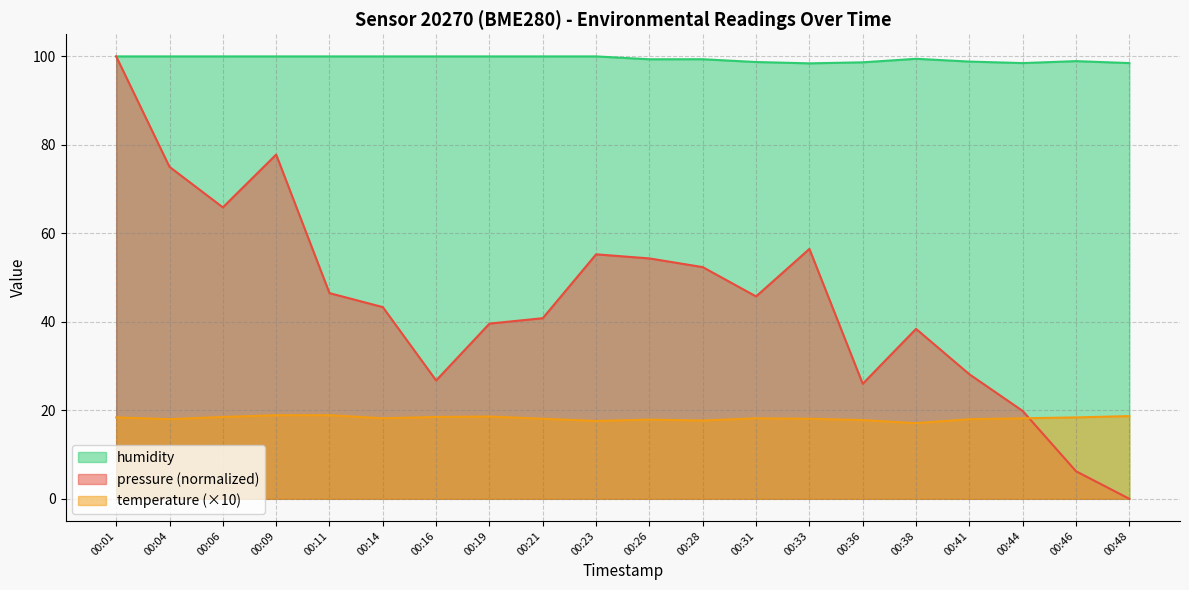

At how many categories does at least one series exceed 52?

20